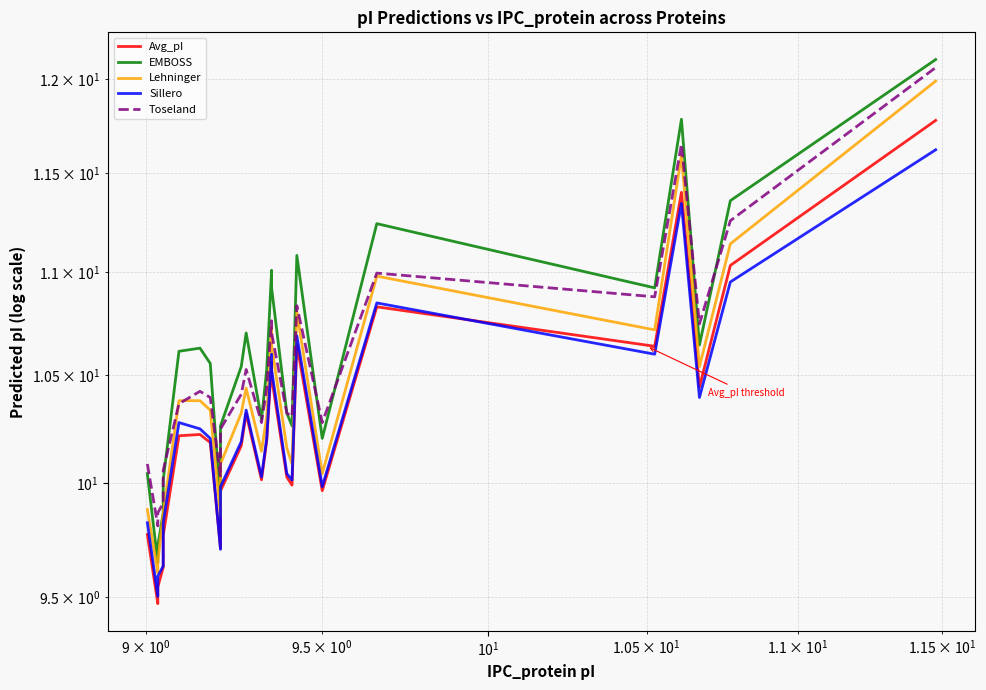

What are all the series names shown in the legend?

Avg_pI, EMBOSS, Lehninger, Sillero, Toseland